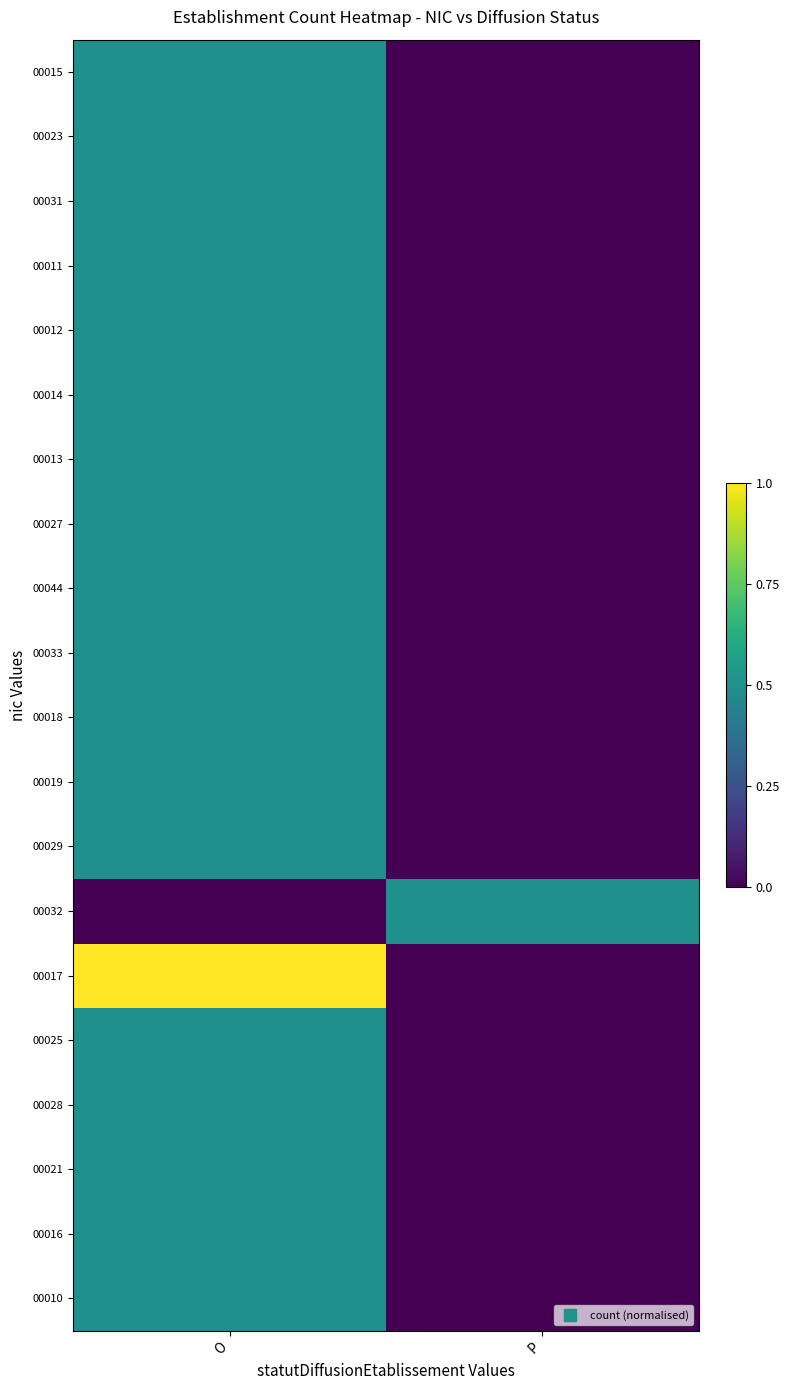

Reading right to left, what are all the values shown in this chart?

00015: P=0.0	O=0.5
00023: P=0.0	O=0.5
00031: P=0.0	O=0.5
00011: P=0.0	O=0.5
00012: P=0.0	O=0.5
00014: P=0.0	O=0.5
00013: P=0.0	O=0.5
00027: P=0.0	O=0.5
00044: P=0.0	O=0.5
00033: P=0.0	O=0.5
00018: P=0.0	O=0.5
00019: P=0.0	O=0.5
00029: P=0.0	O=0.5
00032: P=0.5	O=0.0
00017: P=0.0	O=1.0
00025: P=0.0	O=0.5
00028: P=0.0	O=0.5
00021: P=0.0	O=0.5
00016: P=0.0	O=0.5
00010: P=0.0	O=0.5